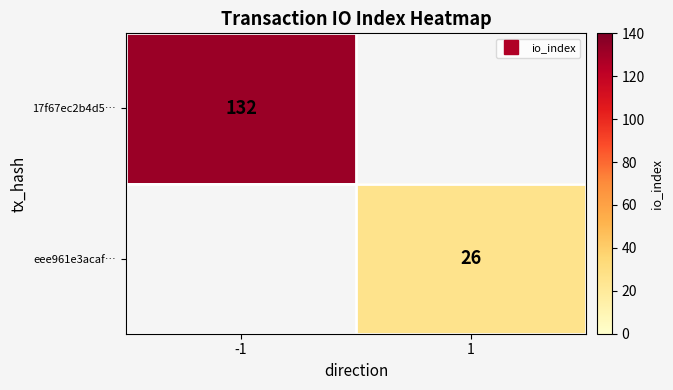

How many positive values does the 17f67ec2b4d5… series have?

1